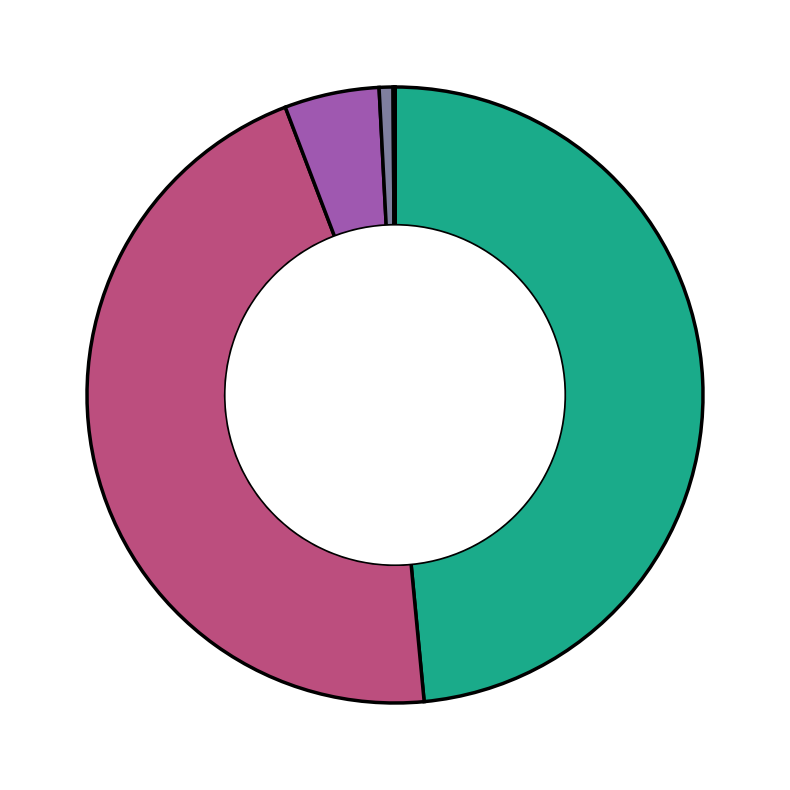

Does any single category account for the majority?

No